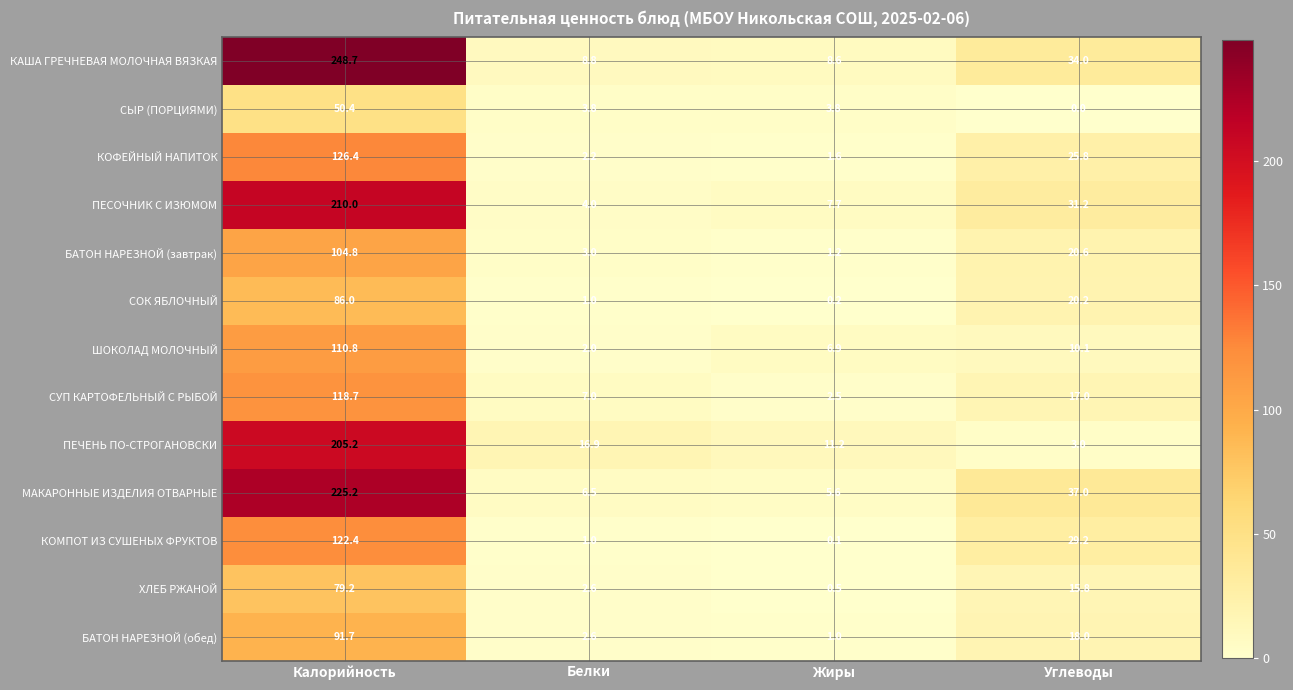

What is the difference between the highest and lowest values at Калорийность?

198.3